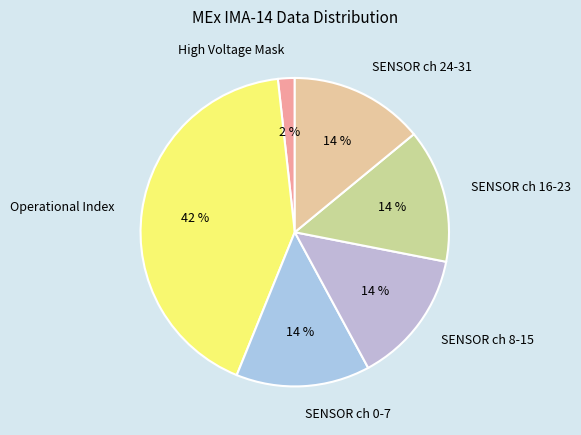

The Operational Index slice represents 42% of the pie. True or false?

True